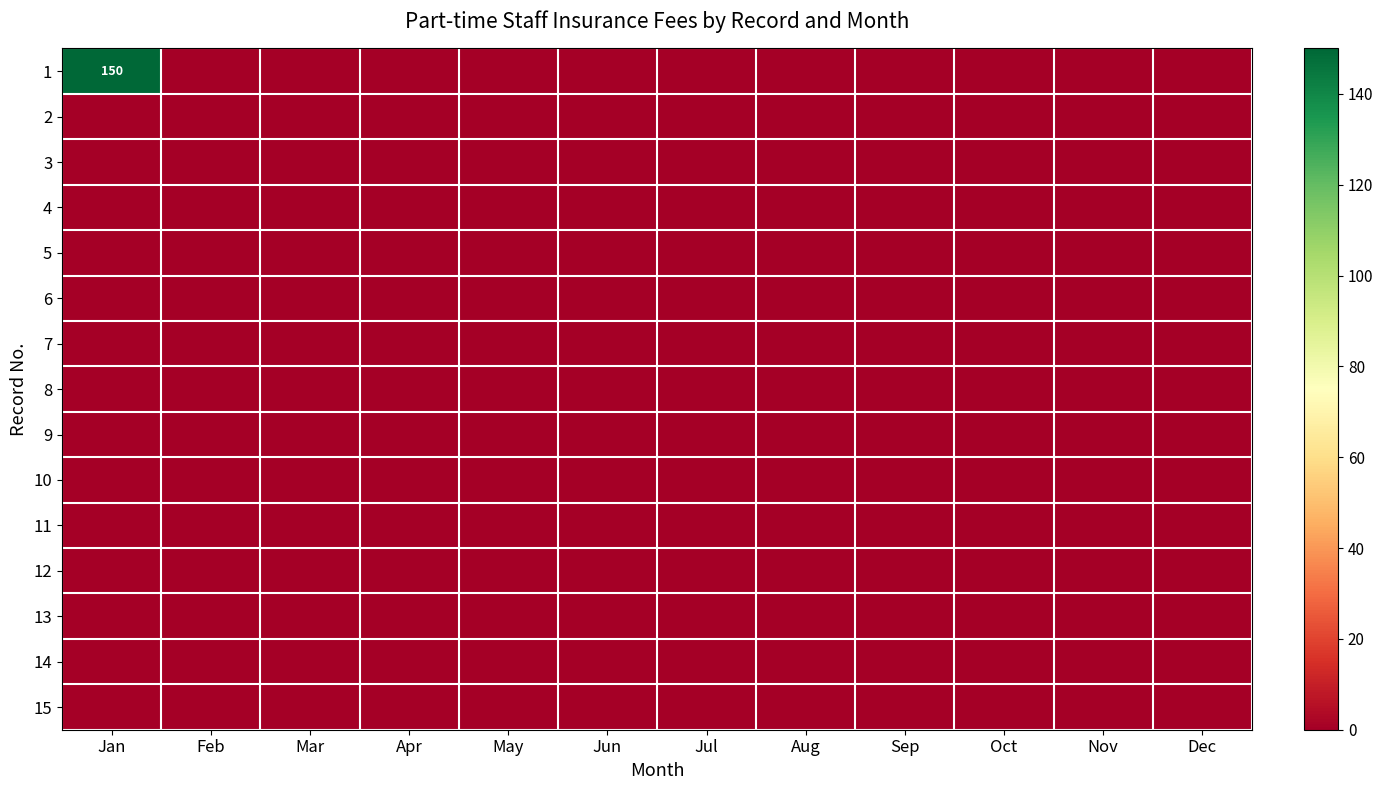

The 9 series shows 0 at May. True or false?

True